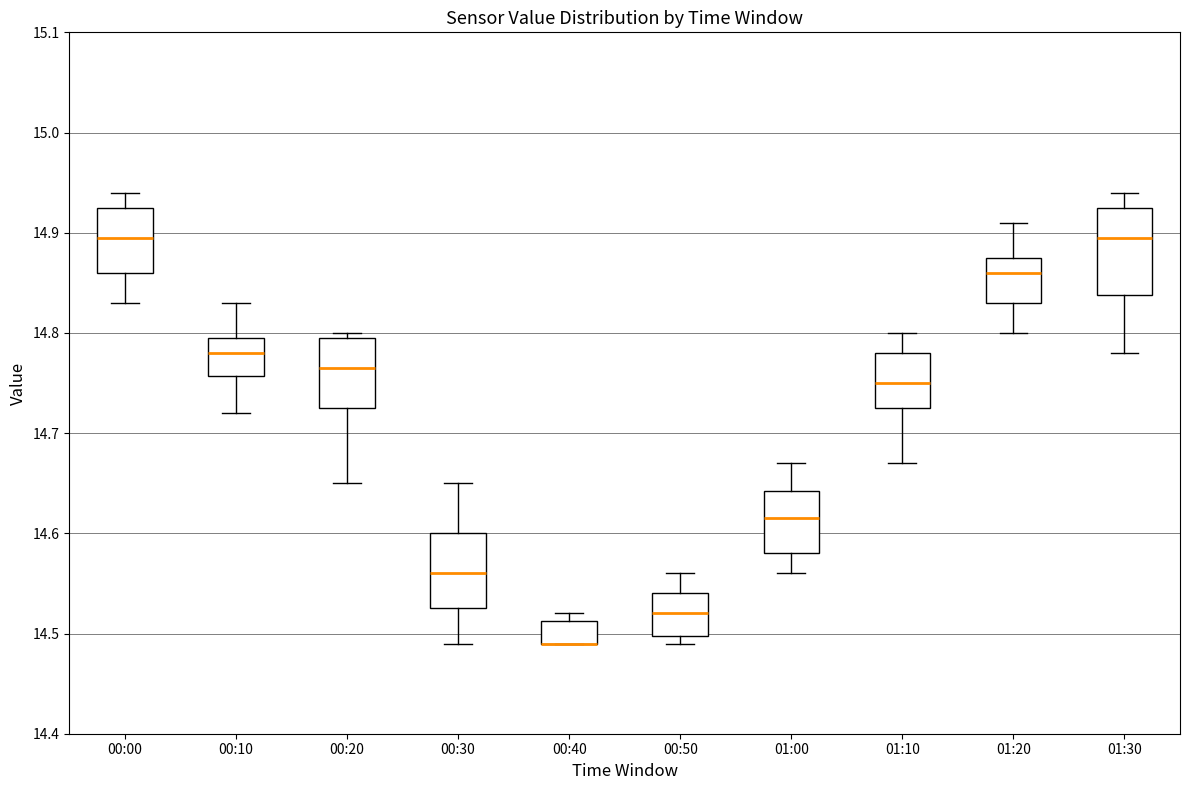

Reading left to right, read every box against the y-axis: the position of its median line, the range the box covers, and the ends of its whiskers. The values are not printed on the chart, so give them approximately, as read against the axis.

00:00: median 14.90, box 14.86 to 14.93, whiskers 14.83 to 14.94
00:10: median 14.78, box 14.76 to 14.80, whiskers 14.72 to 14.83
00:20: median 14.77, box 14.73 to 14.80, whiskers 14.65 to 14.80 (just above the box's upper edge)
00:30: median 14.56, box 14.53 to 14.60, whiskers 14.49 to 14.65
00:40: median 14.49 (drawn on the box's lower edge), box 14.49 to 14.51, whiskers 14.49 to 14.52
00:50: median 14.52, box 14.50 to 14.54, whiskers 14.49 to 14.56
01:00: median 14.62, box 14.58 to 14.64, whiskers 14.56 to 14.67
01:10: median 14.75, box 14.73 to 14.78, whiskers 14.67 to 14.80
01:20: median 14.86, box 14.83 to 14.88, whiskers 14.80 to 14.91
01:30: median 14.90, box 14.84 to 14.93, whiskers 14.78 to 14.94